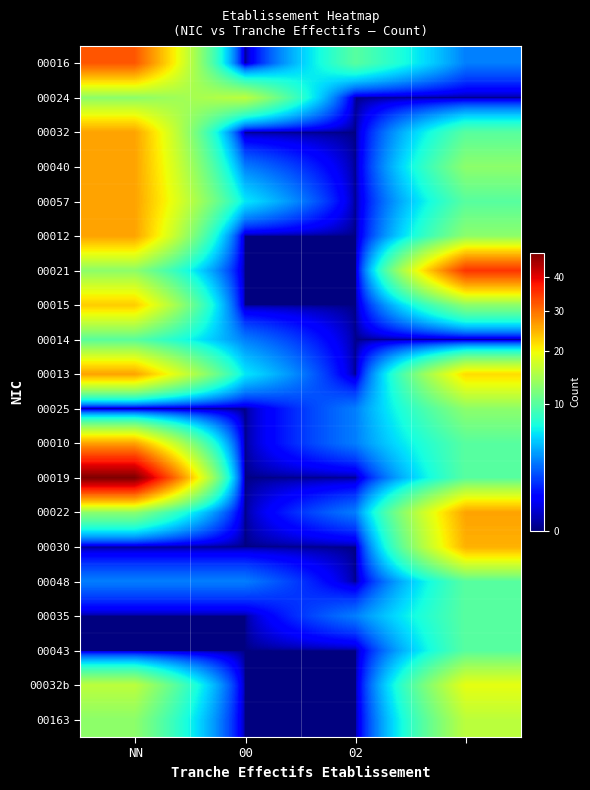

Reading left to right, extract all data points from this chart.

00016: 32	0	10	3
00024: 13	16	0	0
00032: 26	0	0	10
00040: 26	3	0	13
00057: 26	6	0	10
00012: 26	0	0	13
00021: 13	0	0	35
00015: 23	0	0	13
00014: 10	3	0	0
00013: 26	6	0	22
00025: 0	0	3	13
00010: 26	0	3	10
00019: 48	0	0	10
00022: 13	0	3	26
00030: 0	0	0	25
00048: 3	3	0	10
00035: 0	0	3	10
00043: 0	0	0	10
00032b: 16	0	0	19
00163: 13	0	0	16